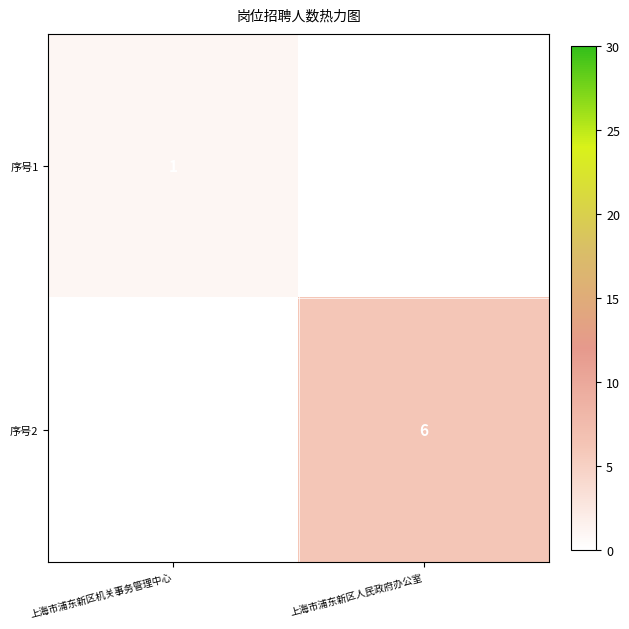

Which has a higher value, 上海市浦东新区人民政府办公室 or 上海市浦东新区机关事务管理中心?

上海市浦东新区机关事务管理中心